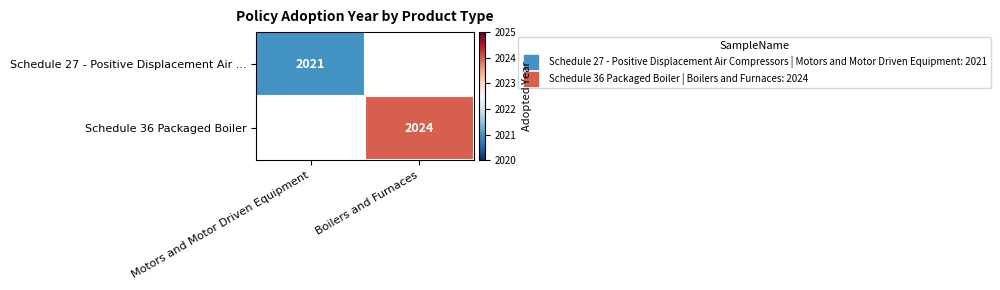

Is it true that Schedule 36 Packaged Boiler equals 2024 at Boilers and Furnaces?

True